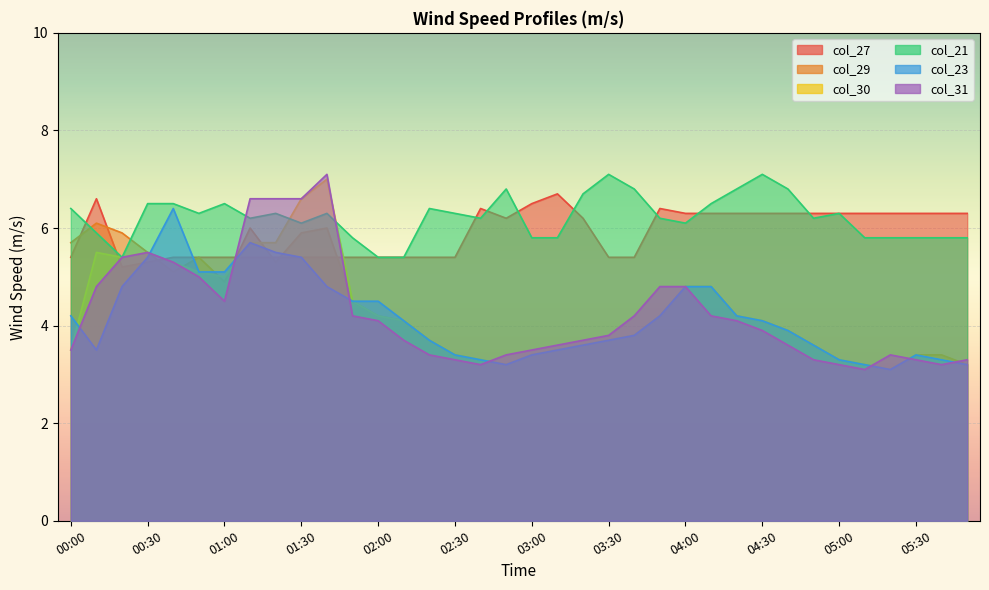

How many data points does each series have?

36